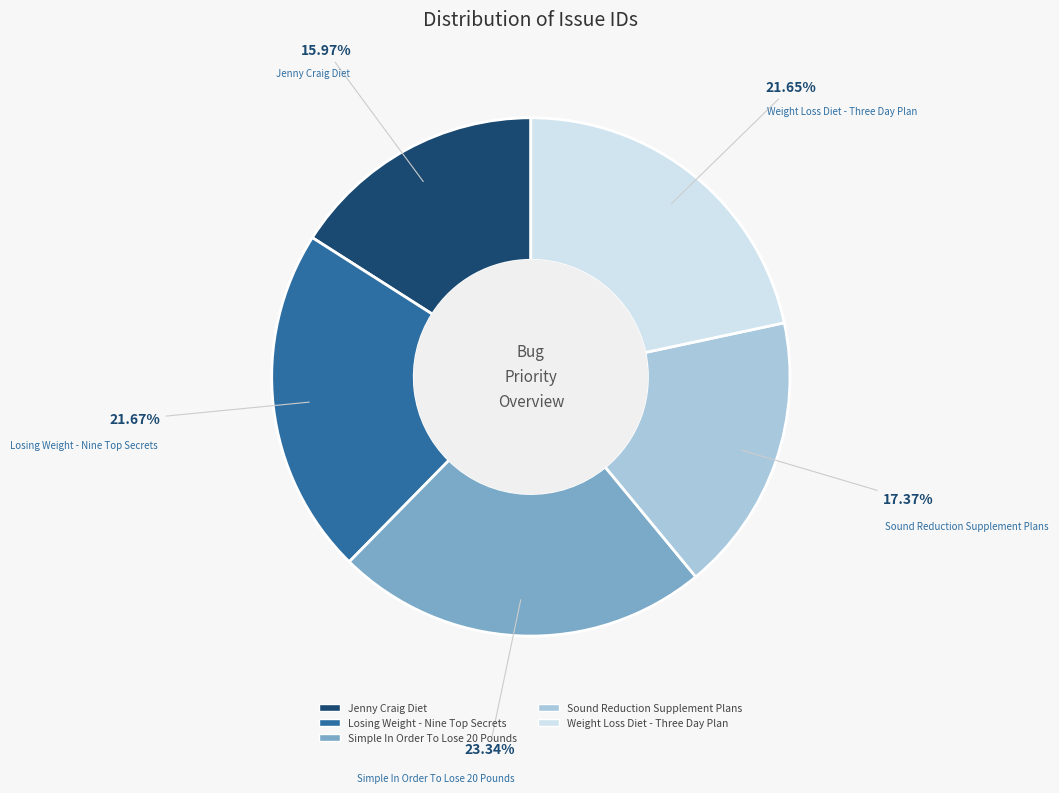

Approximately how many times larger is the value at Sound Reduction Supplement Plans compared to Weight Loss Diet - Three Day Plan?

0.8